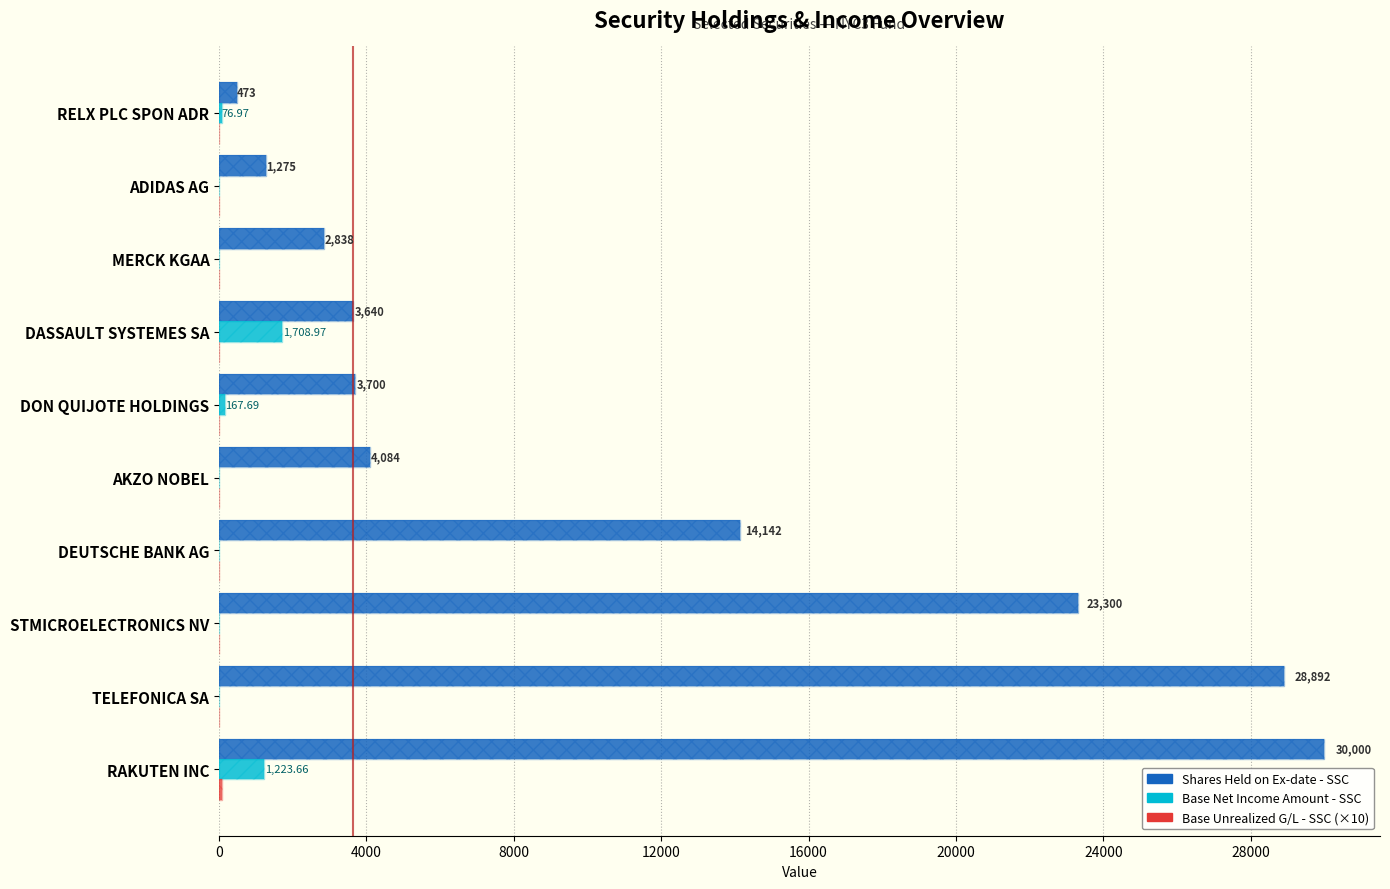

What is the sum of all Base Net Income Amount - SSC values?

3177.3